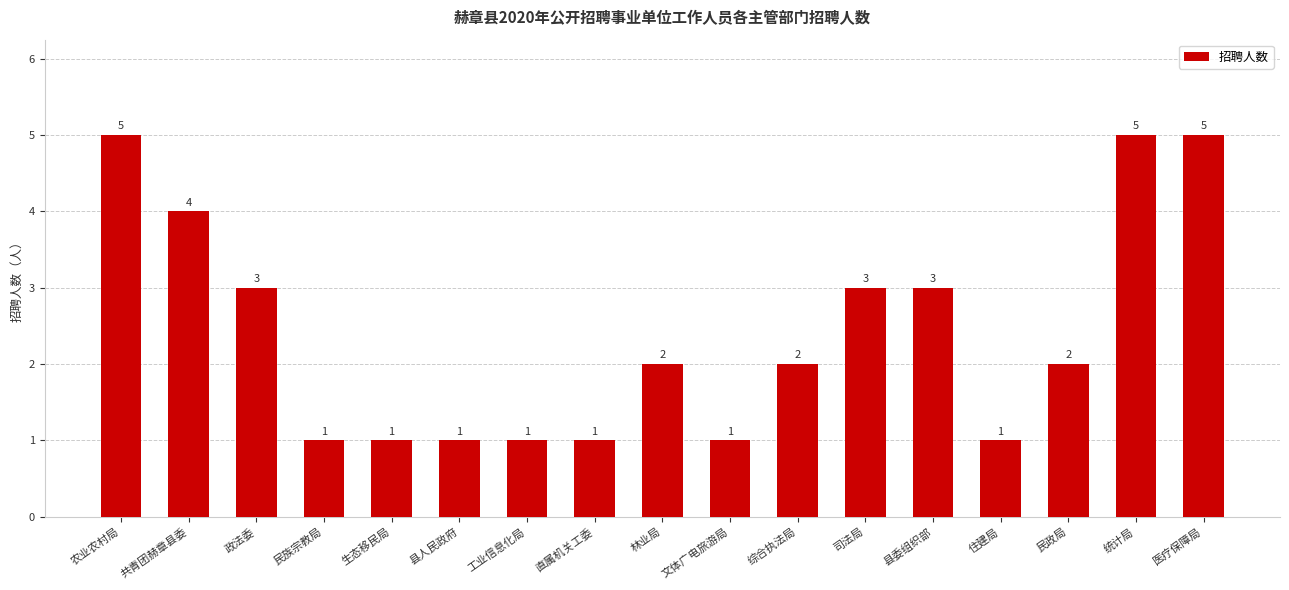

What is the label of the 6th bar from the left?

县人民政府